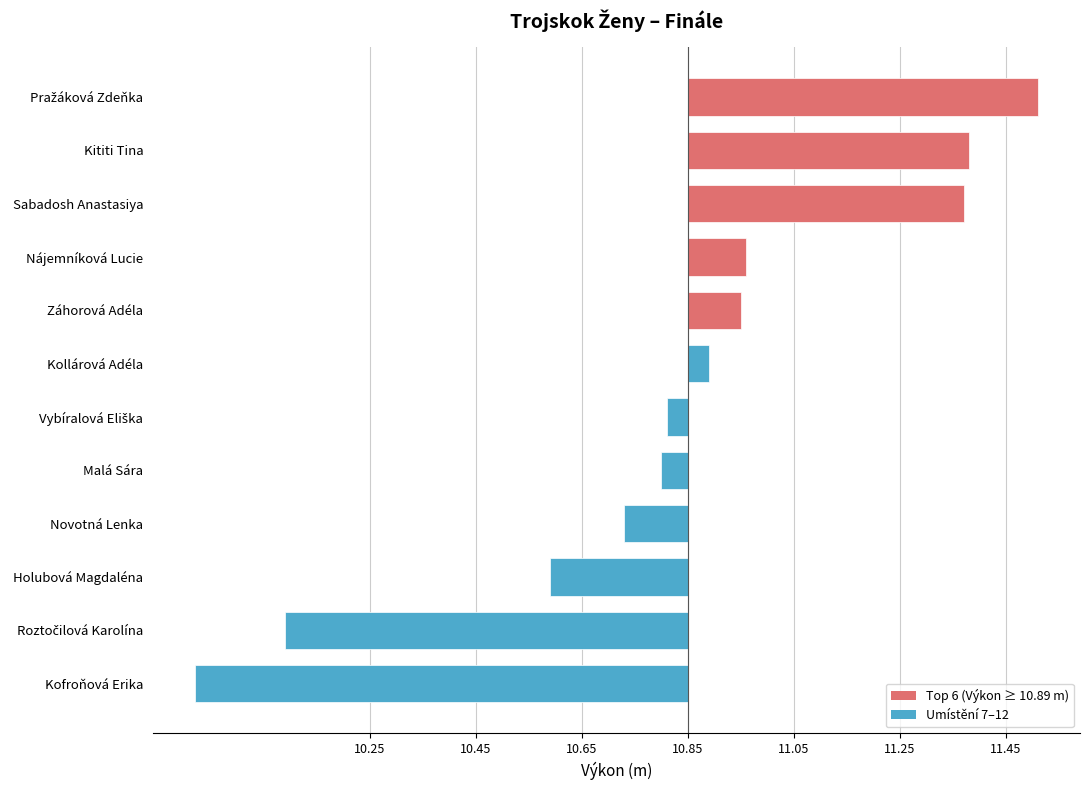

What is the change in value from Záhorová Adéla to Vybíralová Eliška?

-0.1